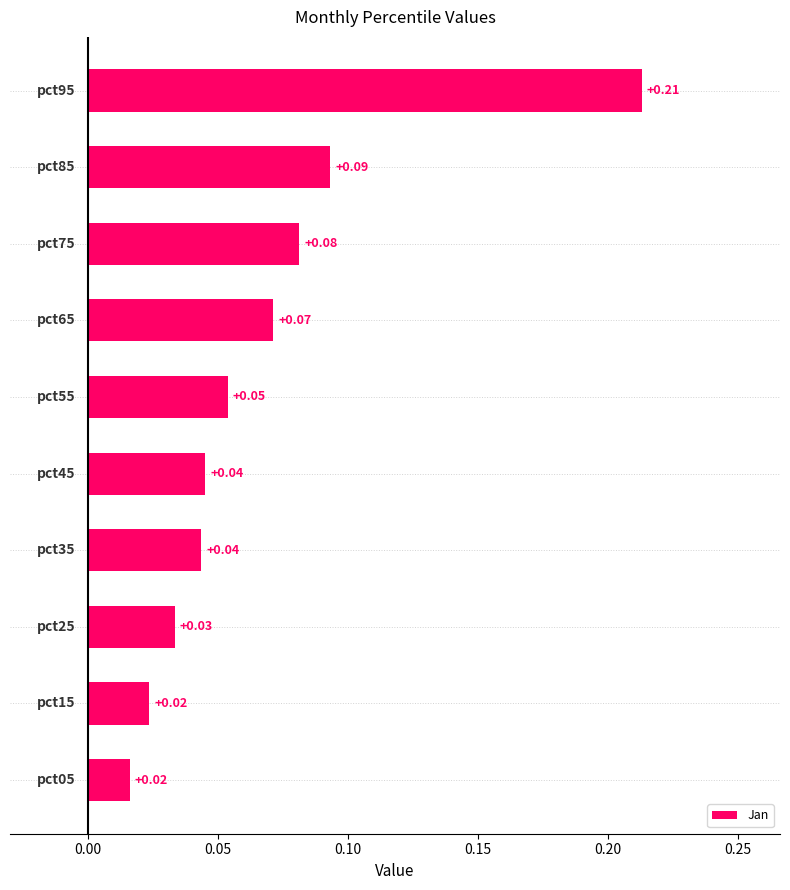

What is the sum of all values?

0.7